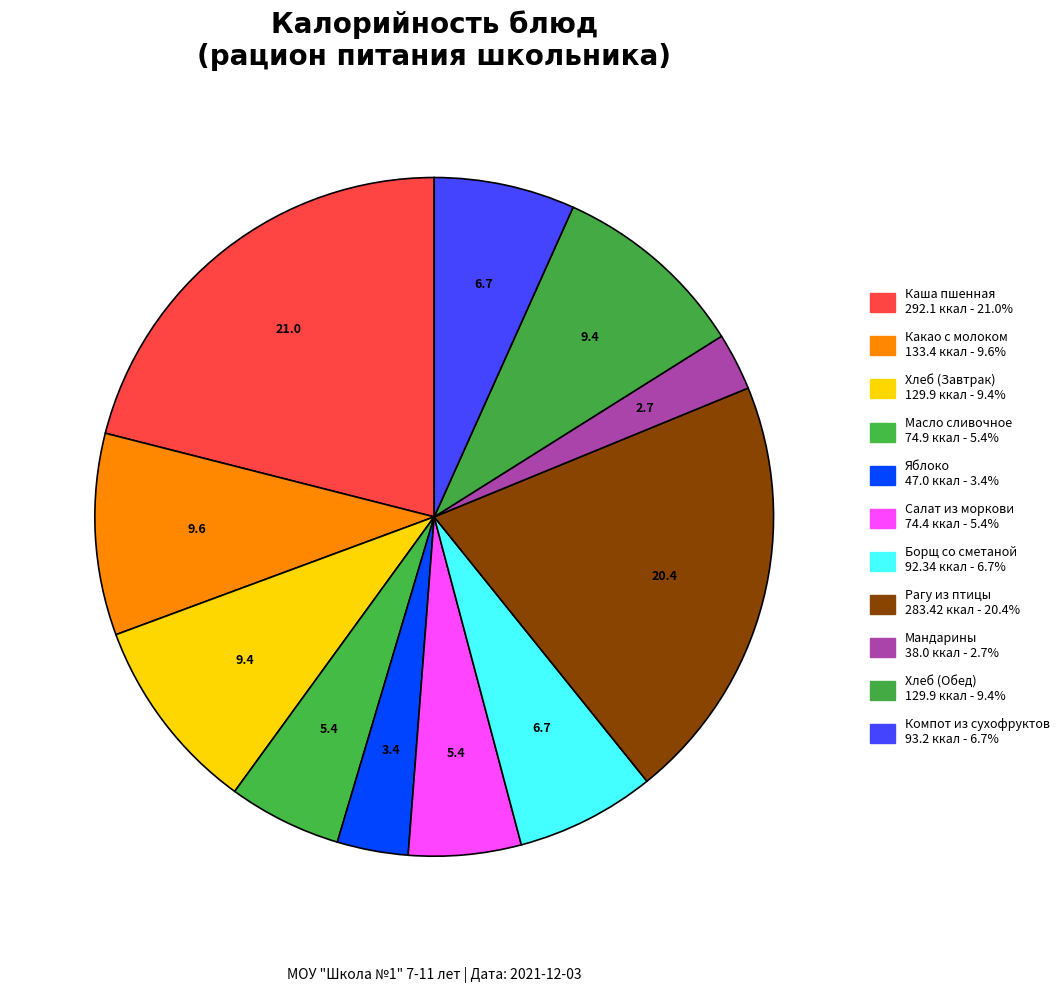

To the nearest percent, what is the average slice percentage?

9%